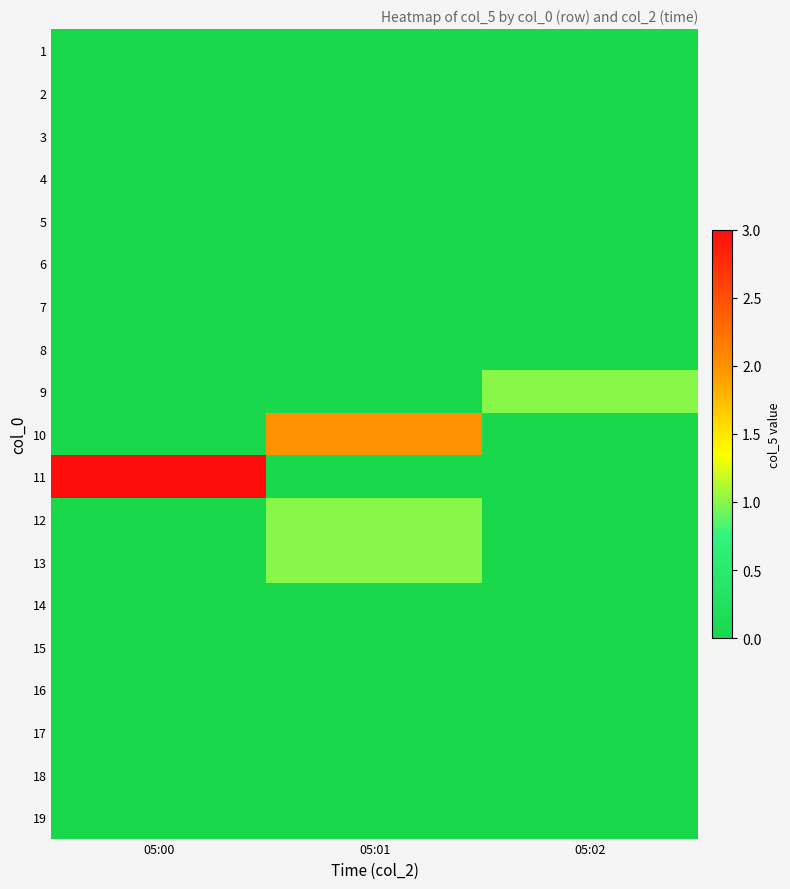

At which category is the sum across all series the highest?

05:01